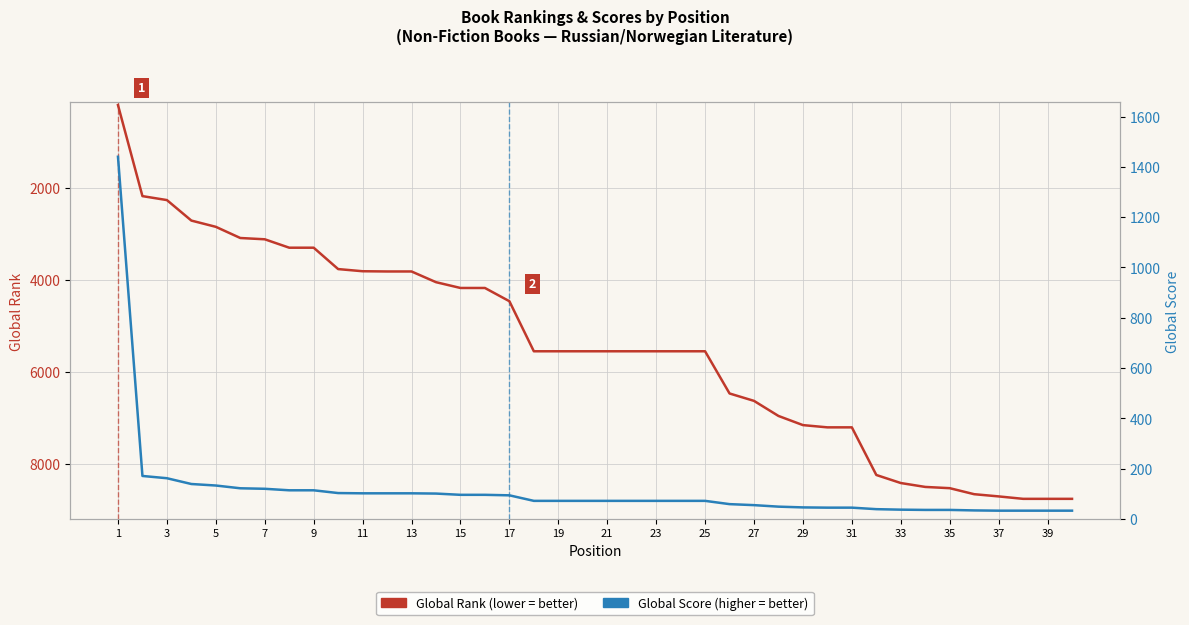

What is the greatest value displayed?

8759